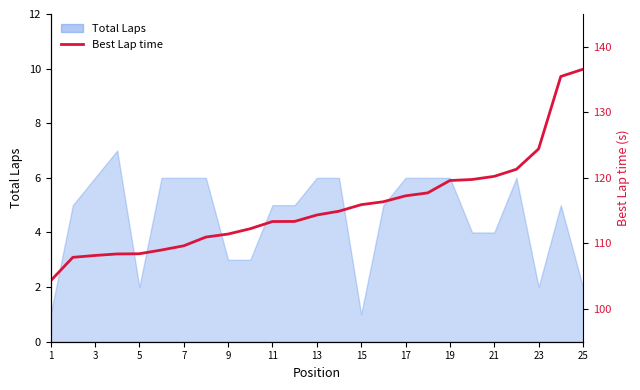

How many values are below 114?

12